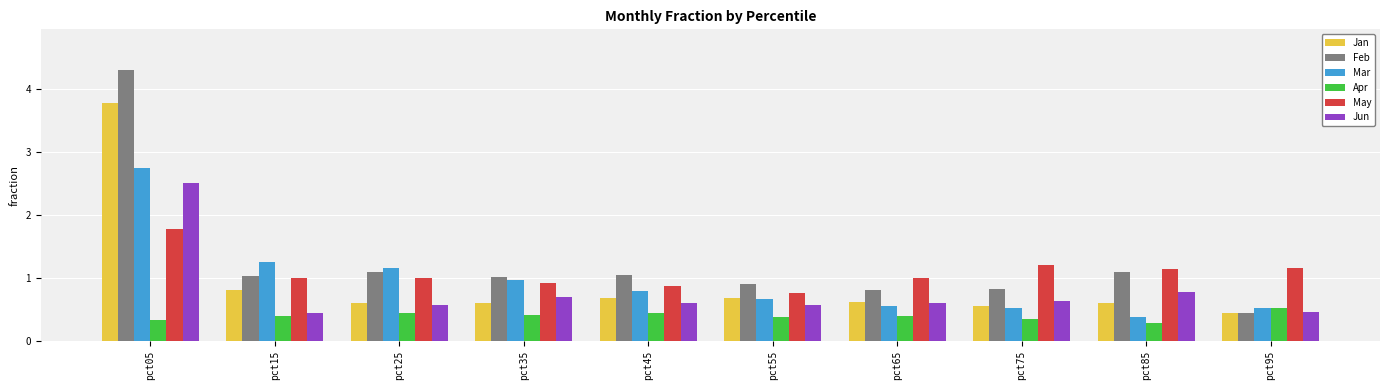

Which category has the highest value in the Jan series?

pct05